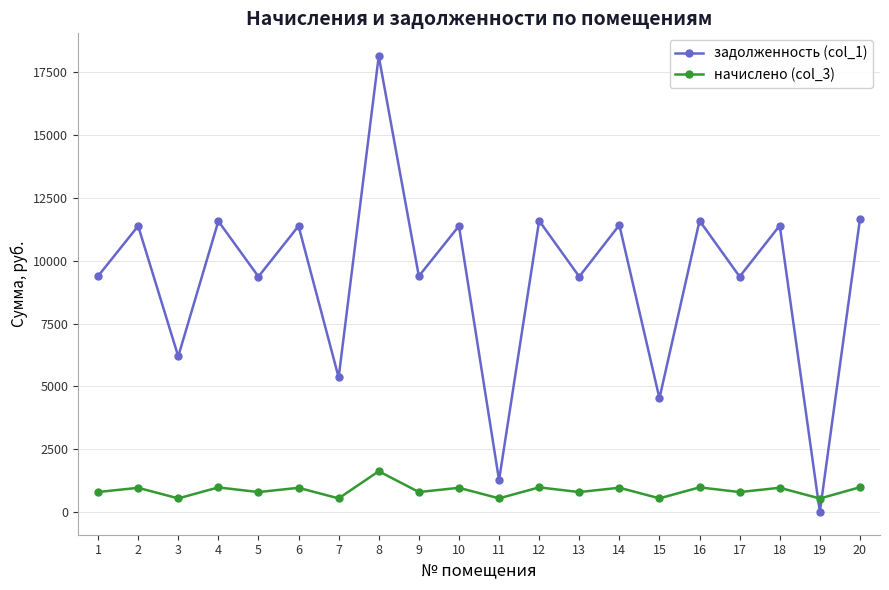

What is the difference between the начислено (col_3) values at 11 and 5?

249.5